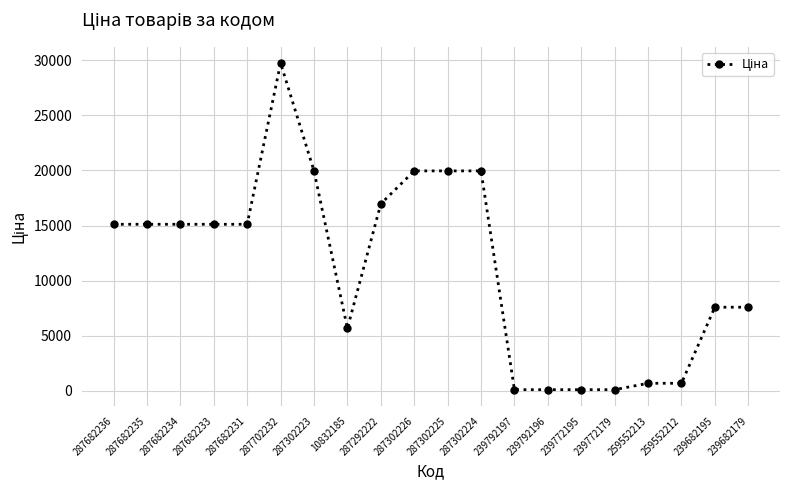

What is the value of the 7th point from the left?

19964.2